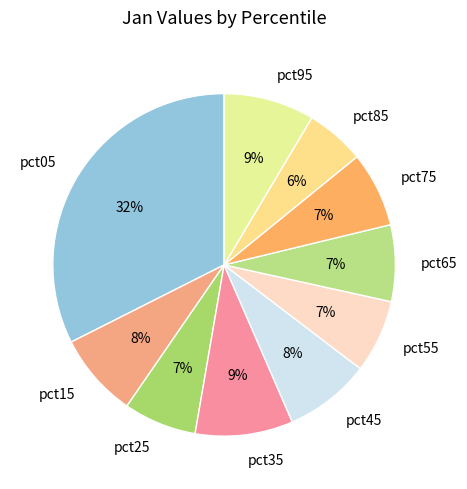

Is there a majority slice in this chart?

No